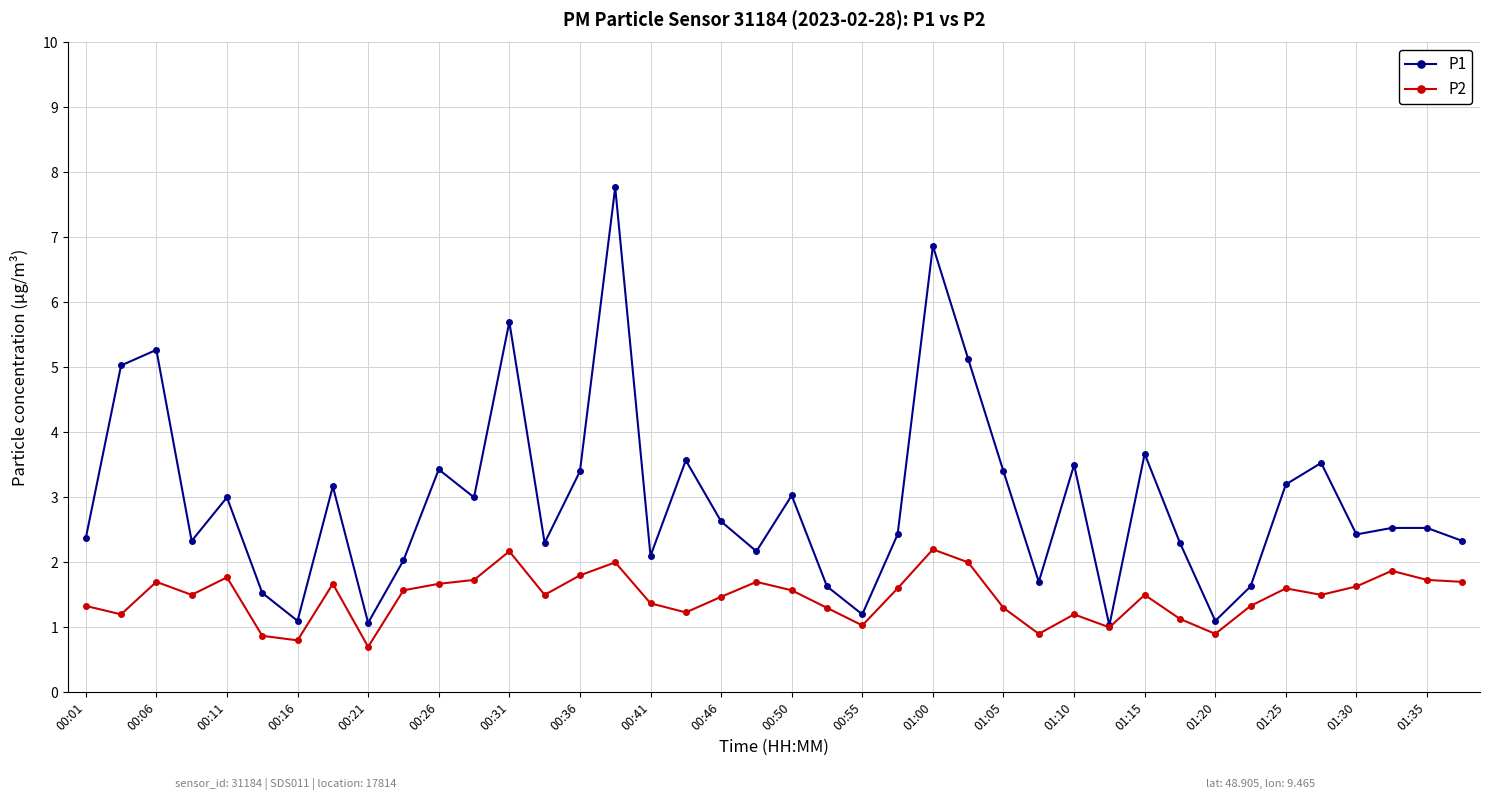

What is the greatest value displayed?

7.8